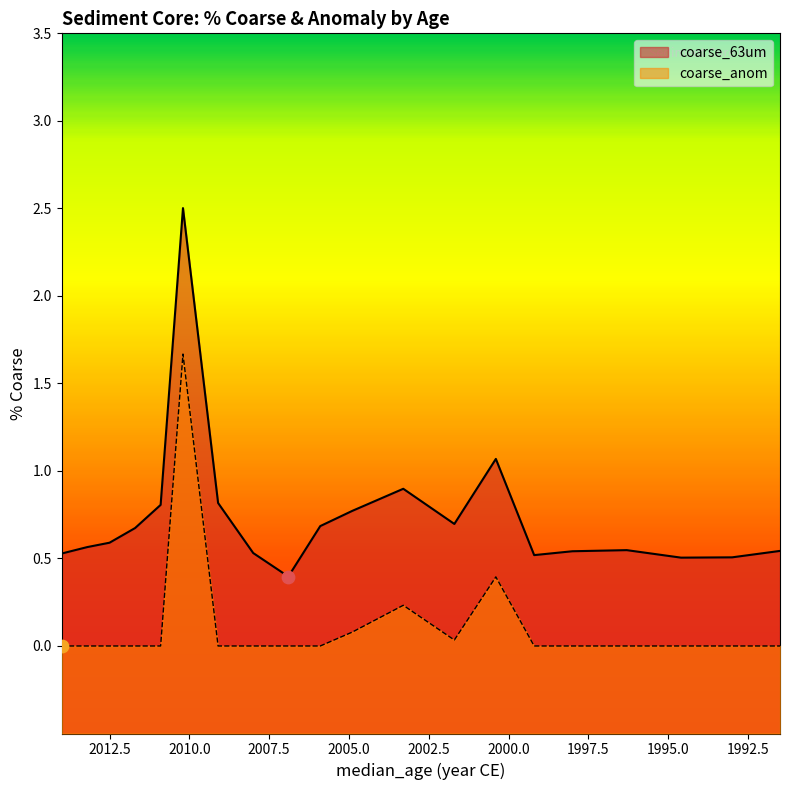

Which series has the largest total across all categories?

coarse_63um